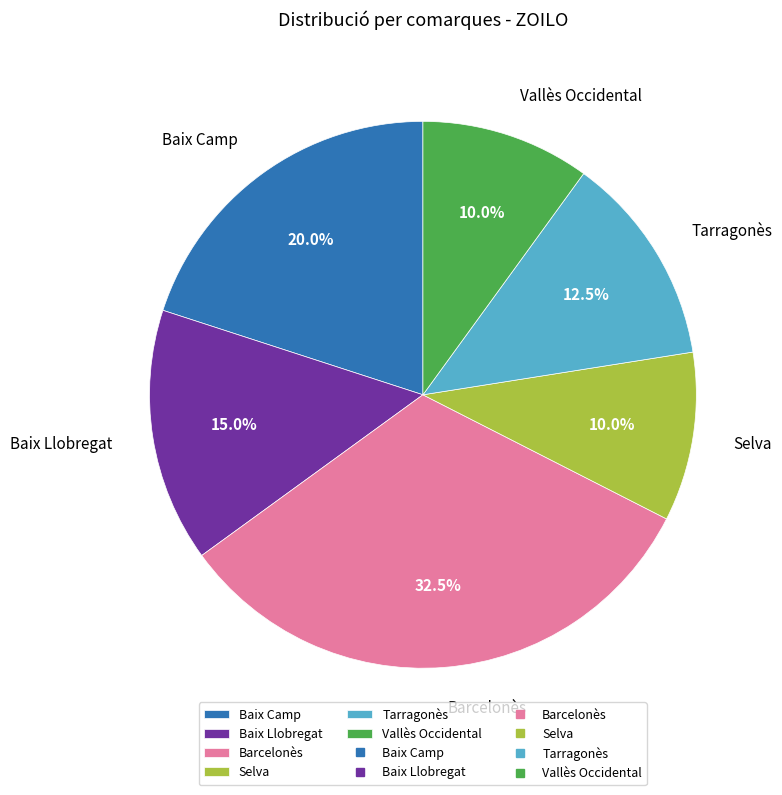

Does Vallès Occidental represent more than half of the total?

No